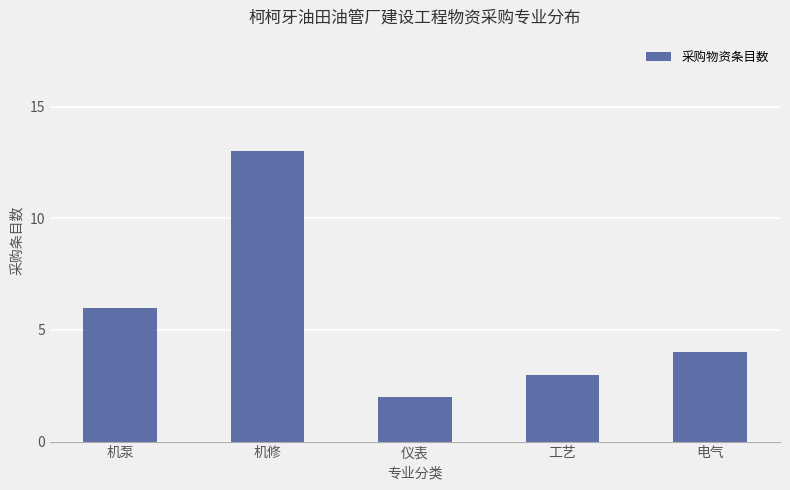

What is the value of the 2nd bar from the left?

13